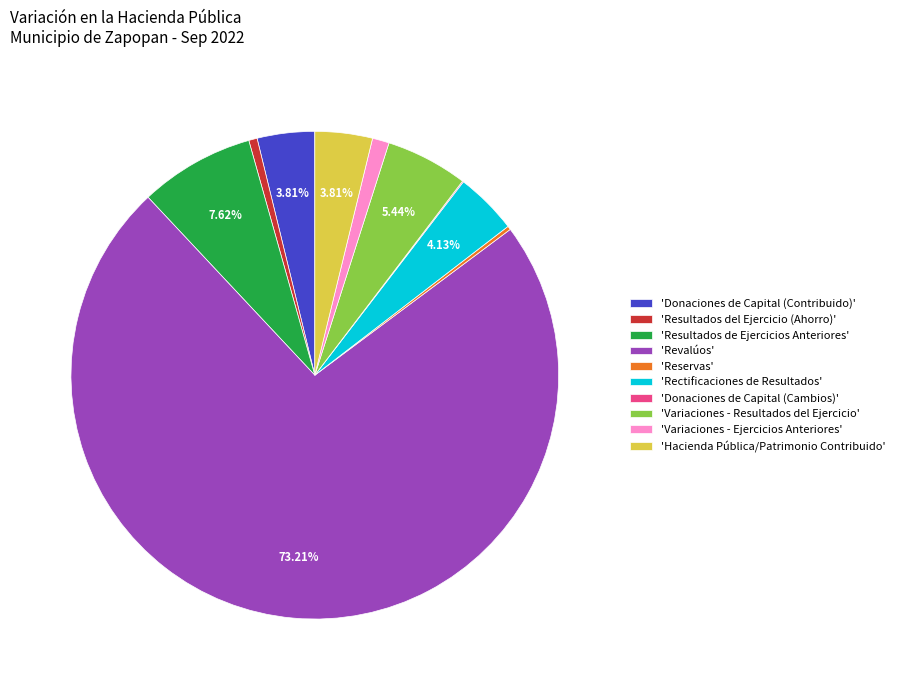

Between 'Hacienda Pública/Patrimonio Contribuido' and 'Variaciones - Resultados del Ejercicio', which is larger?

'Variaciones - Resultados del Ejercicio'